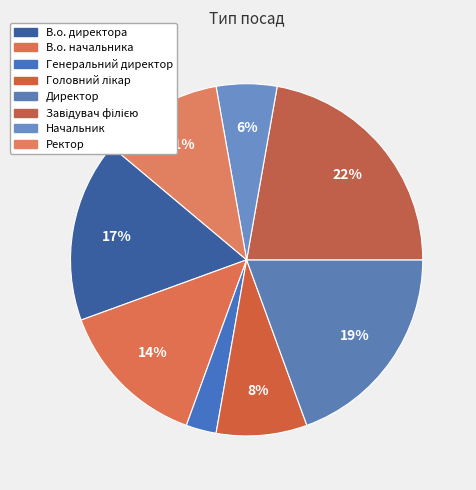

Is there any slice that represents more than half of the pie?

No